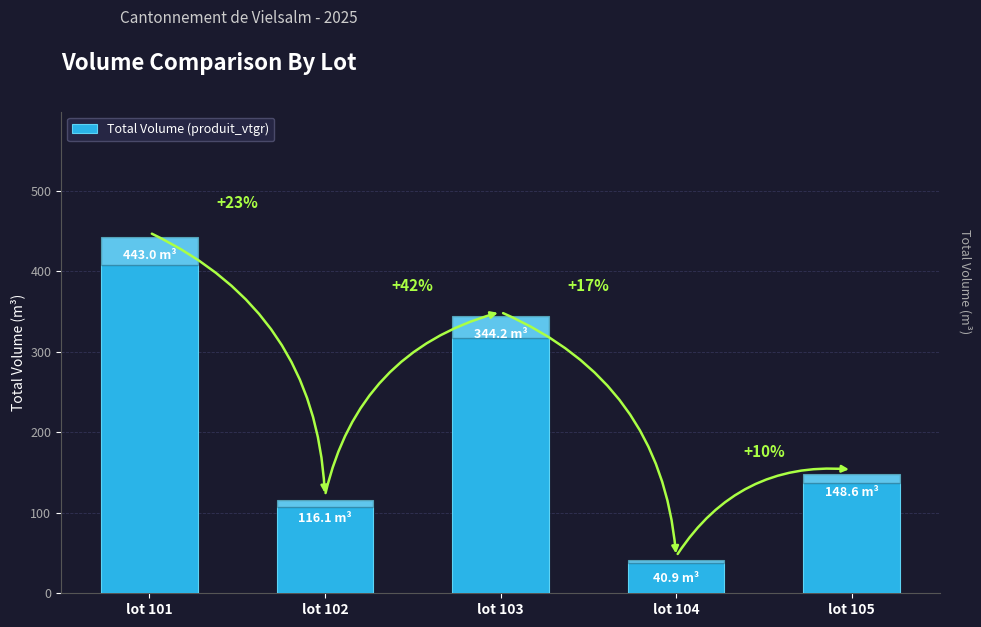

What is the value of the 4th bar from the left?

40.9